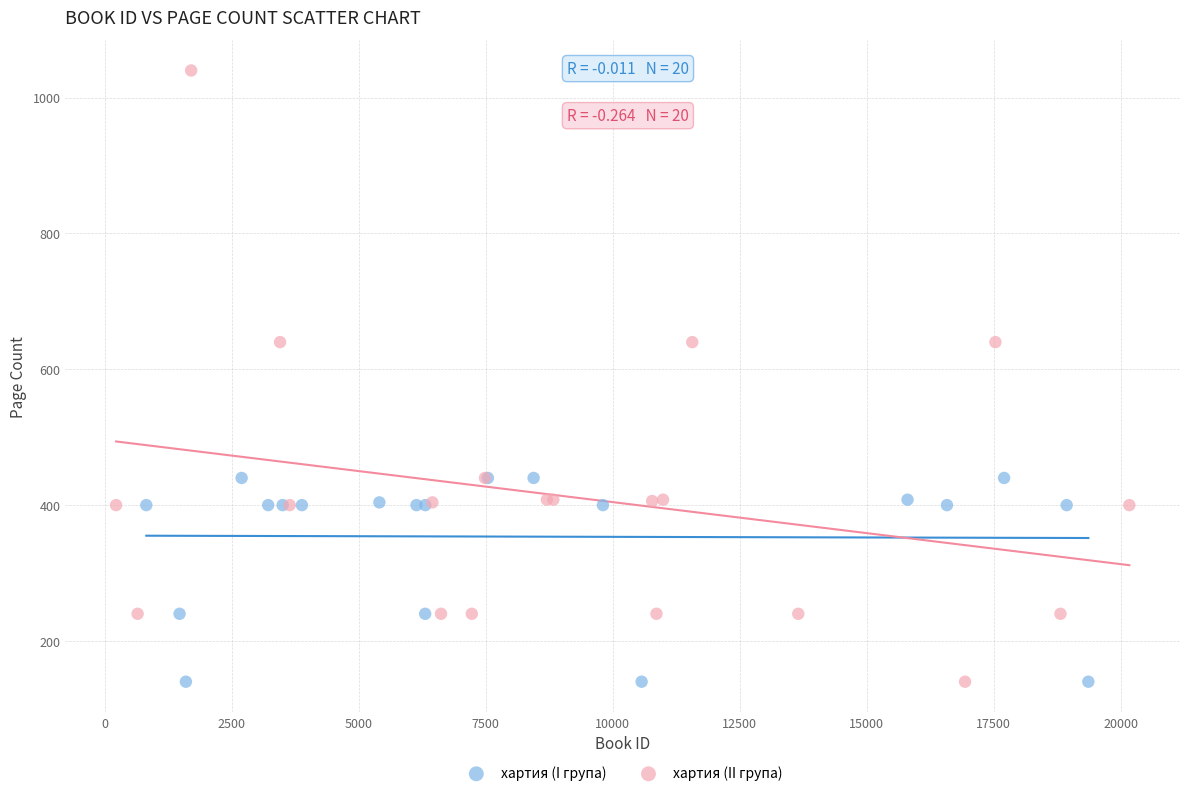

Which series has the largest Y range (max minus min)?

хартия (II група)